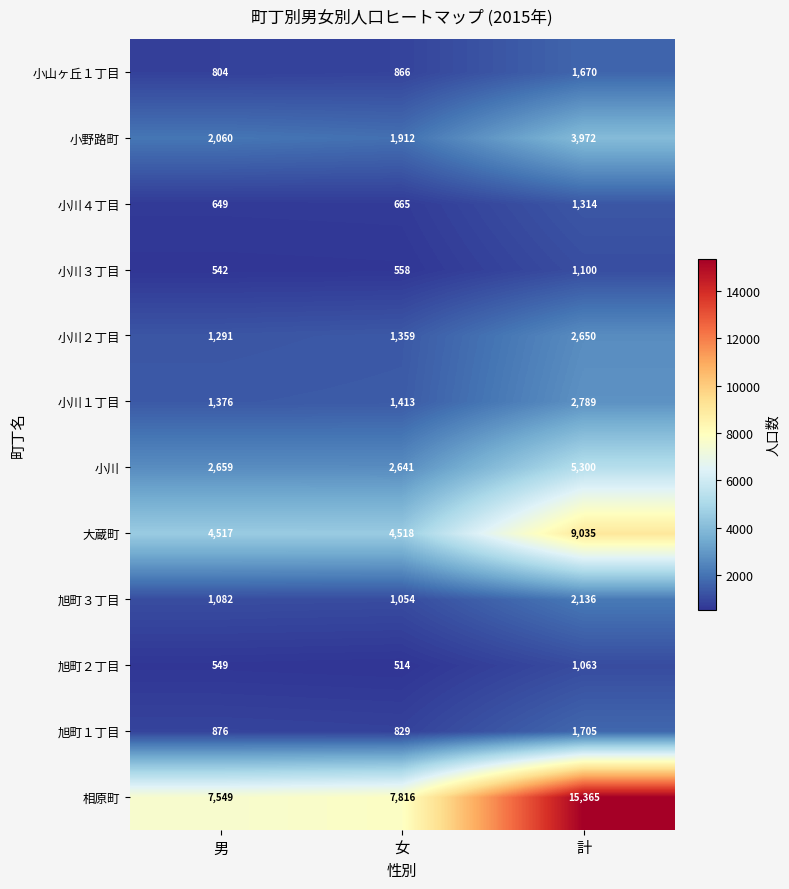

How many categories are shown in the chart?

3